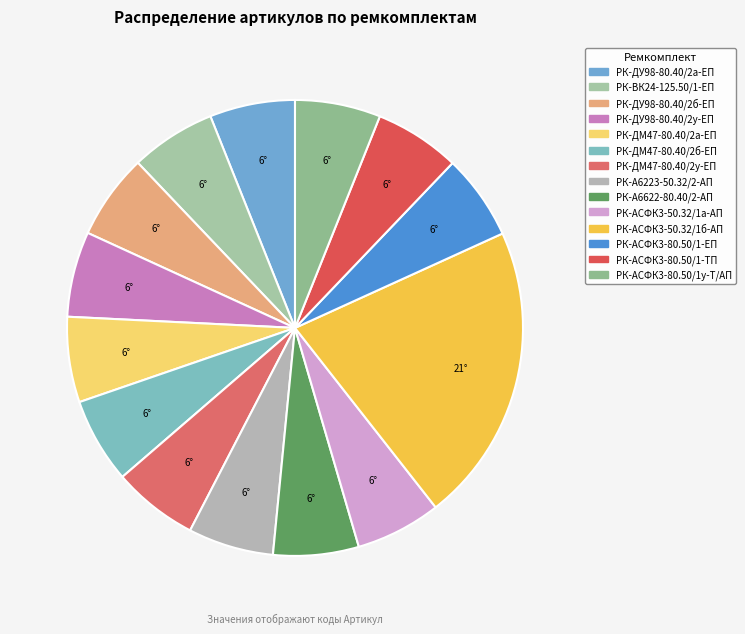

To the nearest percent, what is the combined percentage of РК-АСФК3-80.50/1-ТП and РК-ДУ98-80.40/2у-ЕП?

12%